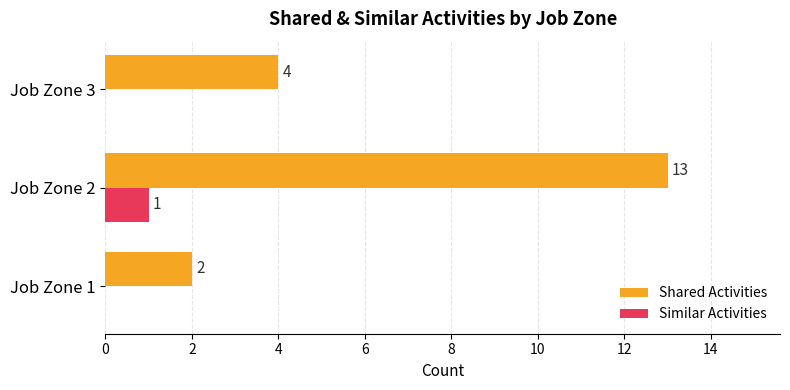

True or false: Shared Activities has a value of 2 at Job Zone 1.

True